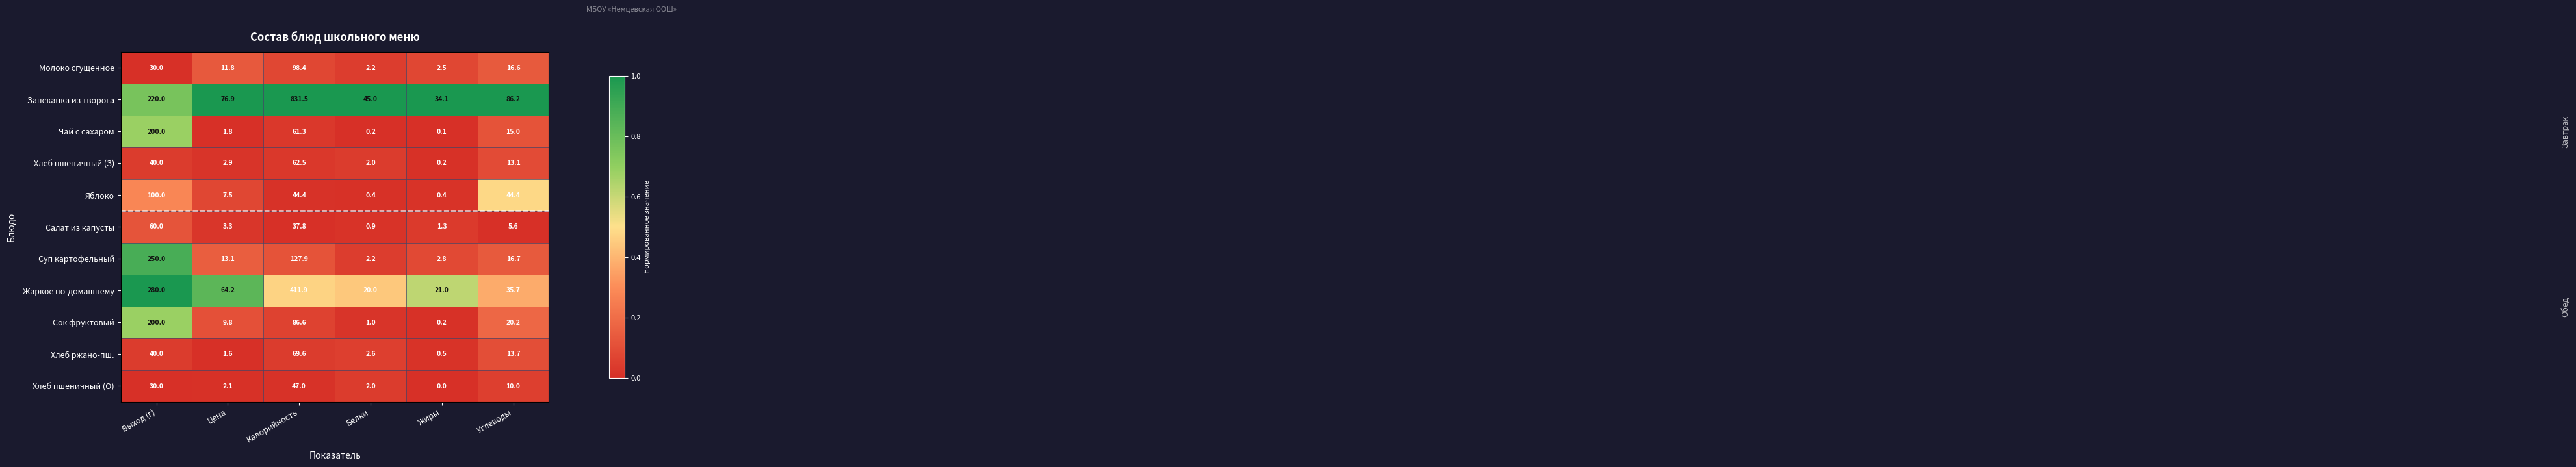

The value of Молоко сгущенное at Белки is 1.0. True or false?

False